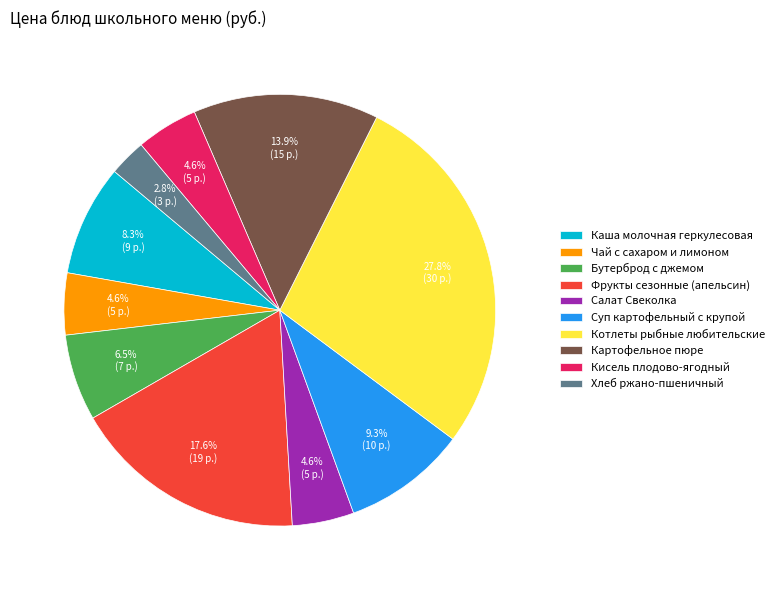

How many segments does this pie chart have?

10